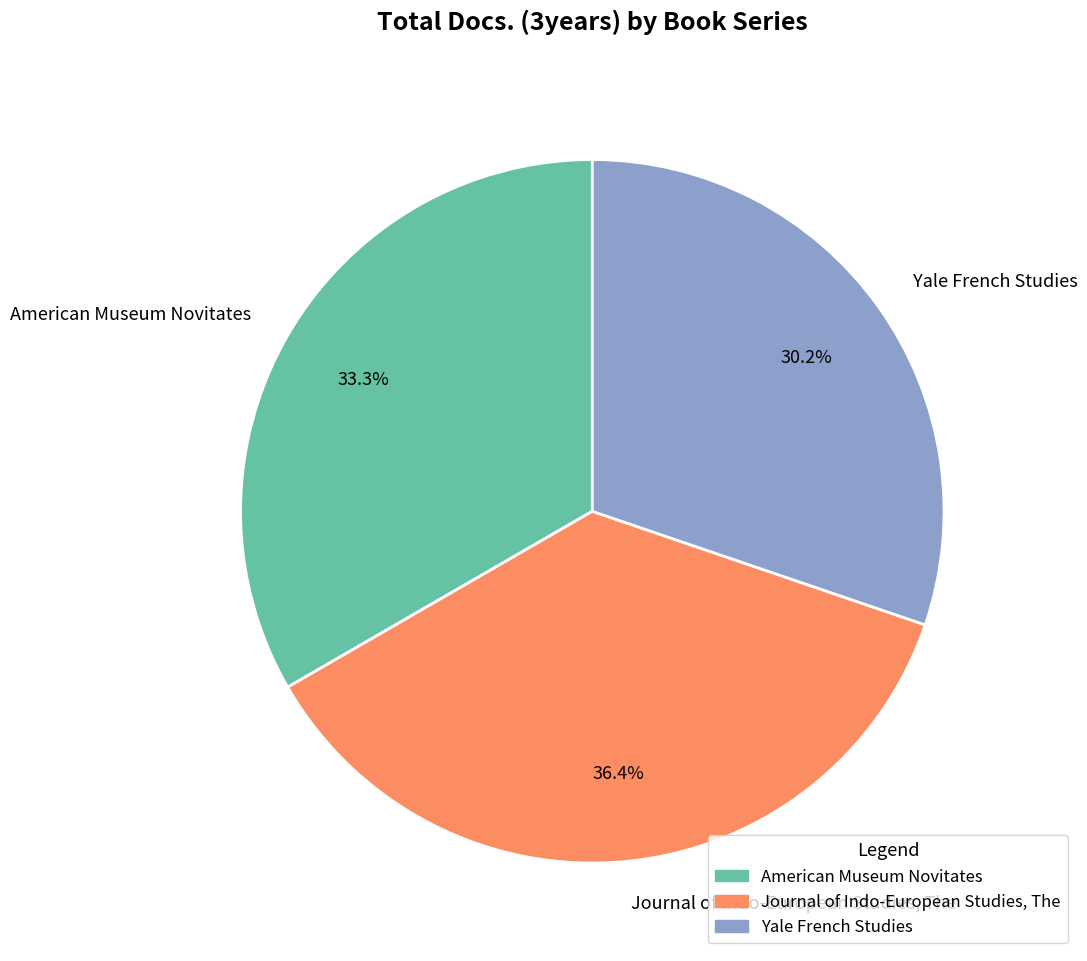

To the nearest percent, what percentage of the pie is Journal of Indo-European Studies, The?

36%